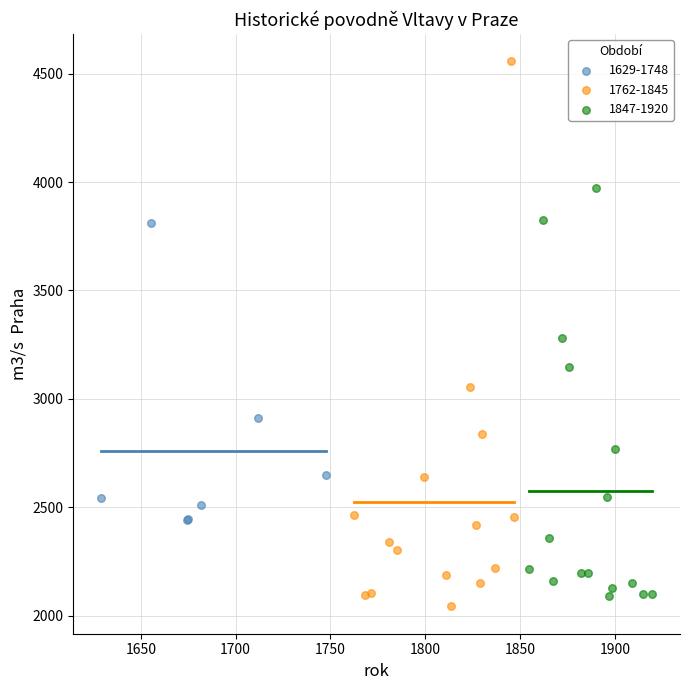

Which series contains the highest Y value?

1762-1845